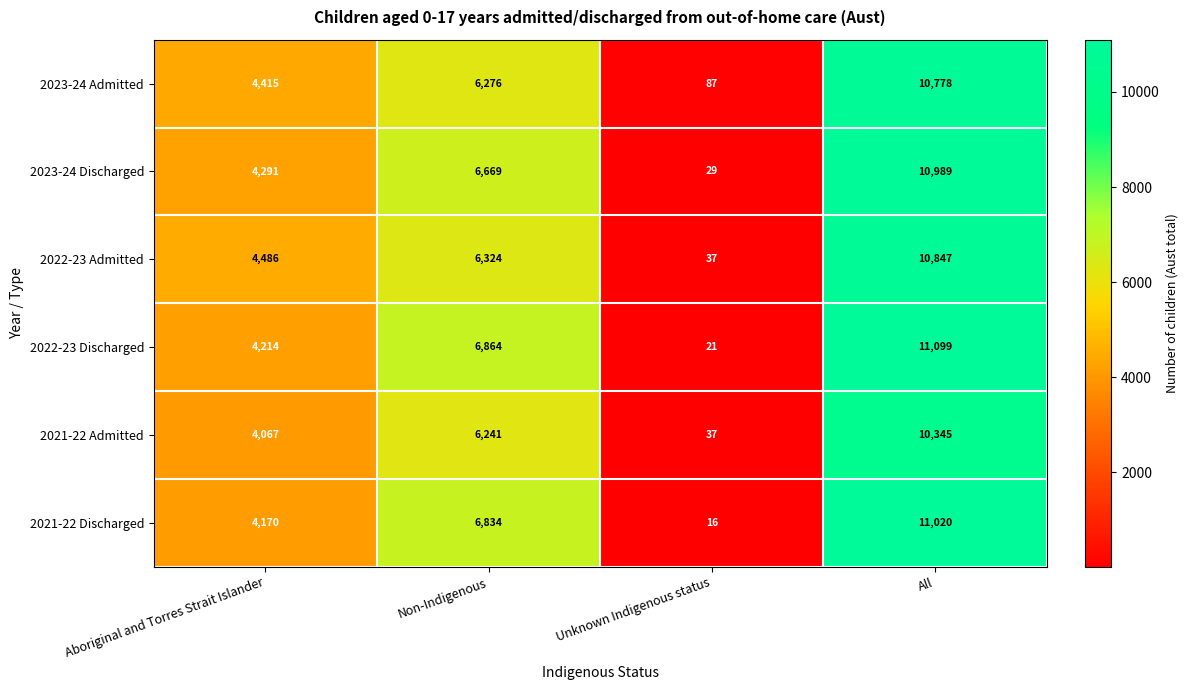

Which category has the lowest value across all series?

Unknown Indigenous status